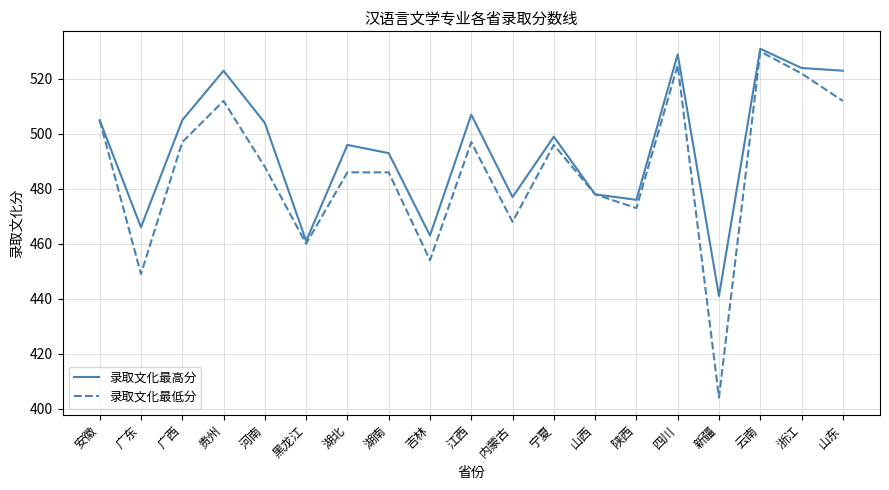

What is the difference between the maximum and minimum values in the 录取文化最高分 series?

90